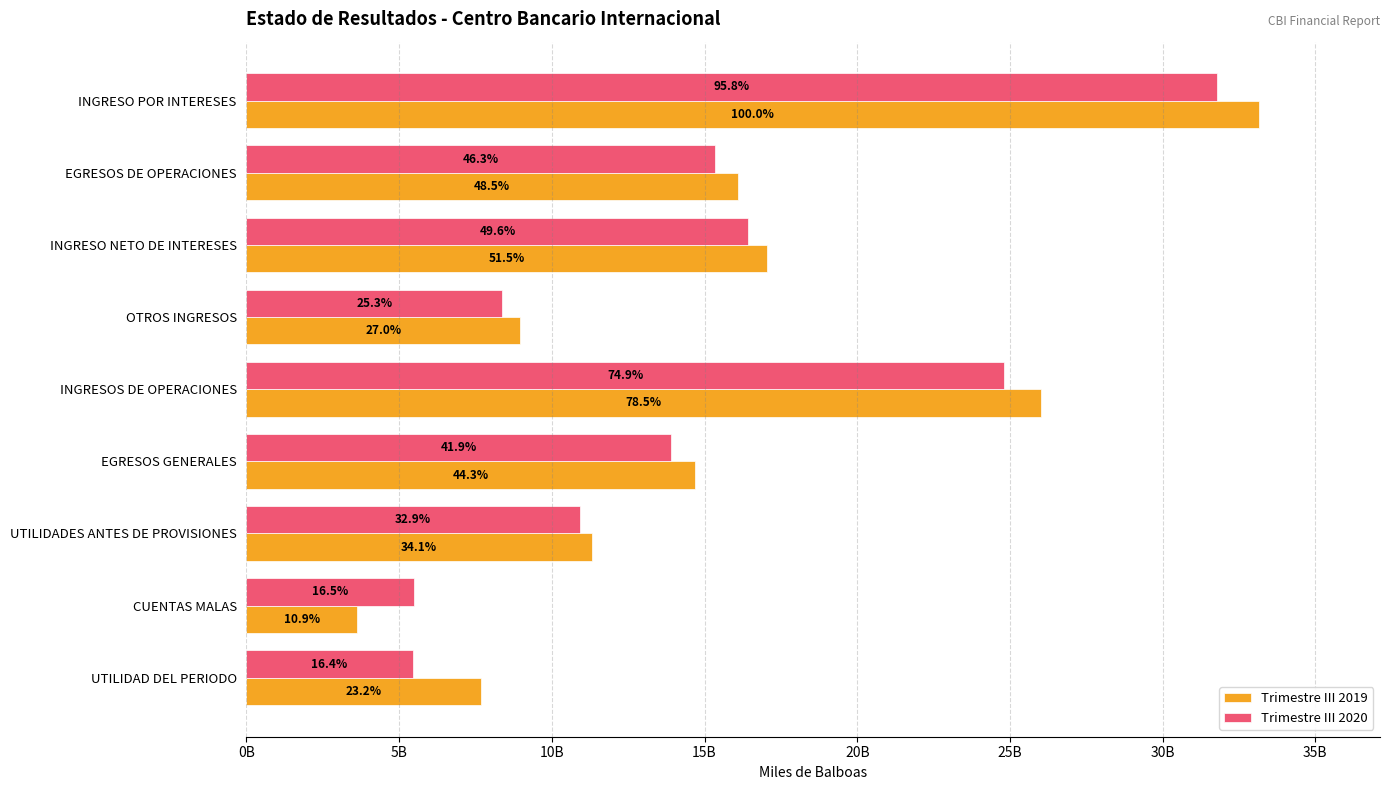

What are all the series names shown in the legend?

Trimestre III 2019, Trimestre III 2020